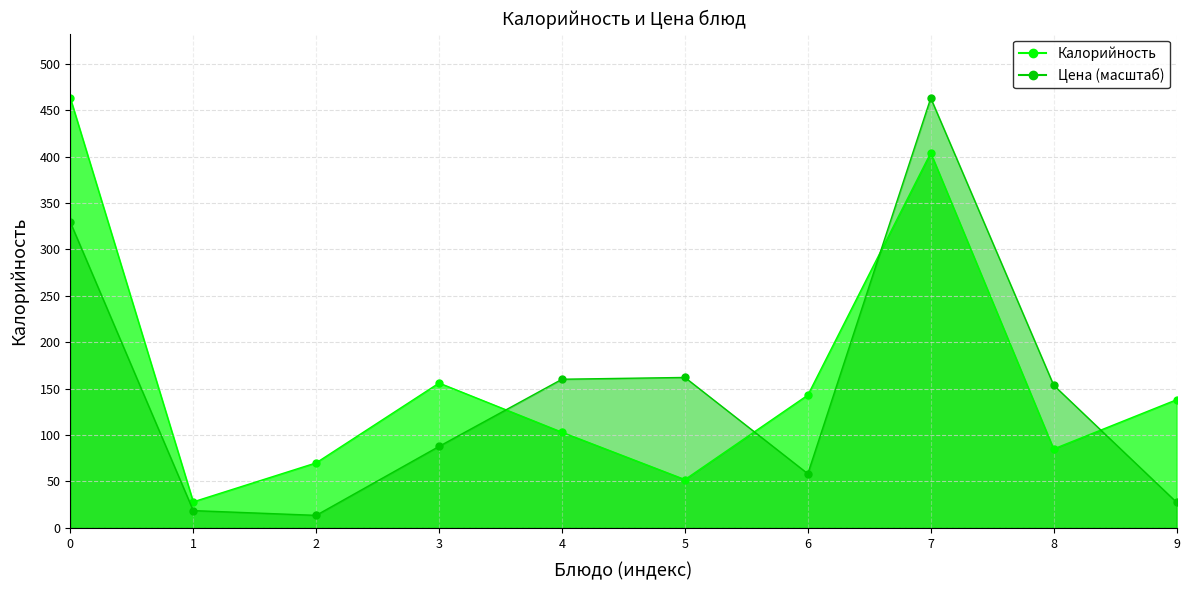

How many lines are shown in the chart?

2